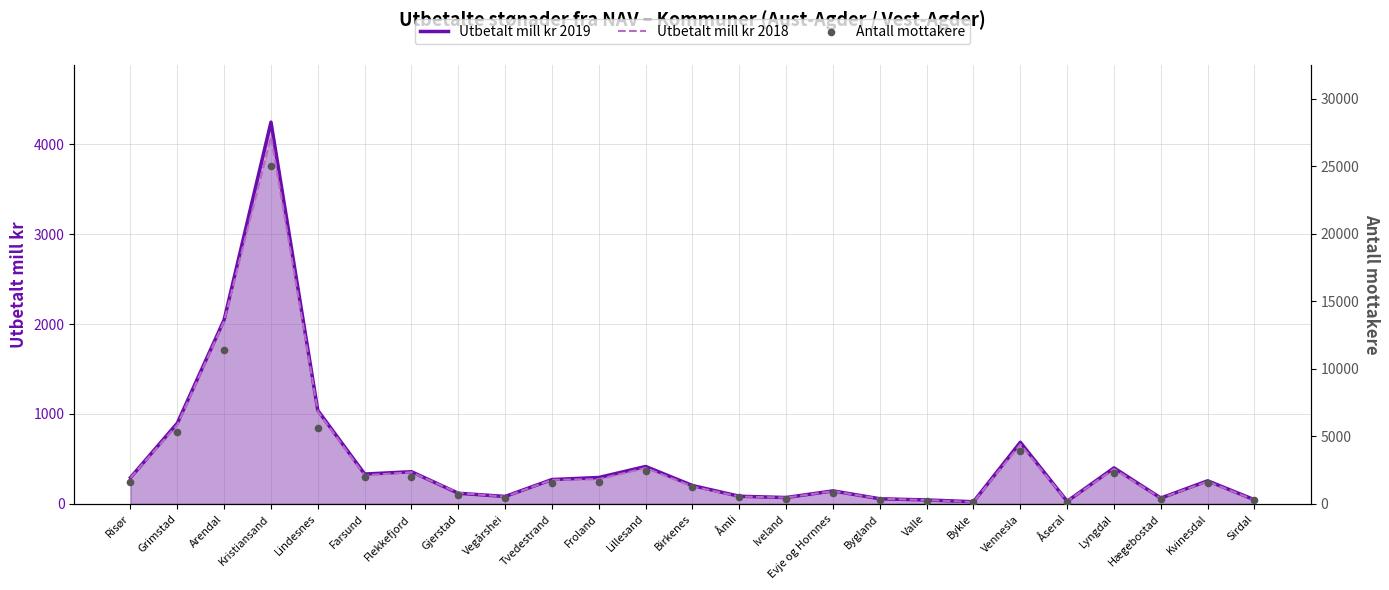

Which series has the largest total across all categories?

Antall mottakere